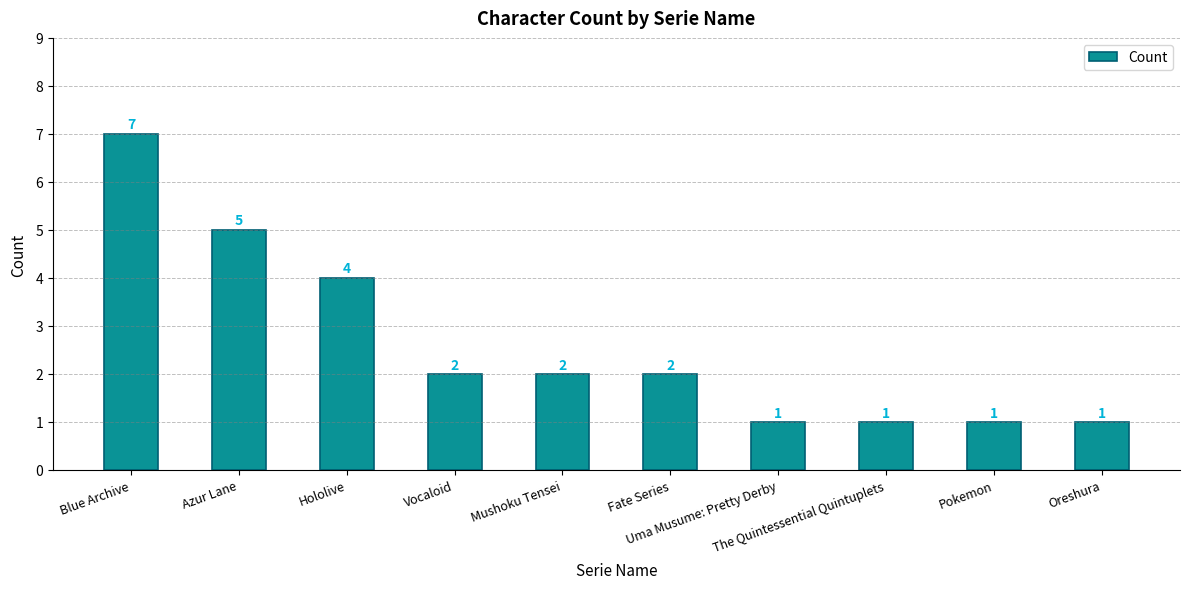

What is the label of the 6th bar from the left?

Fate Series